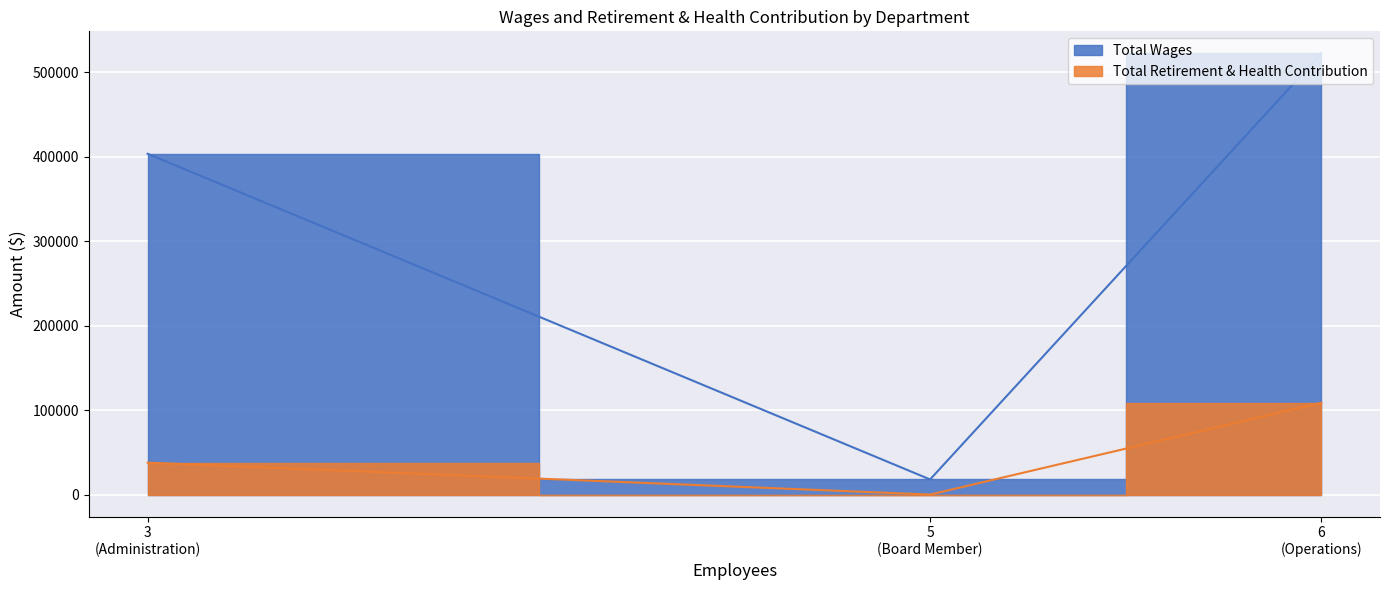

Where is Total Wages nearest to the value 270145?

Administration